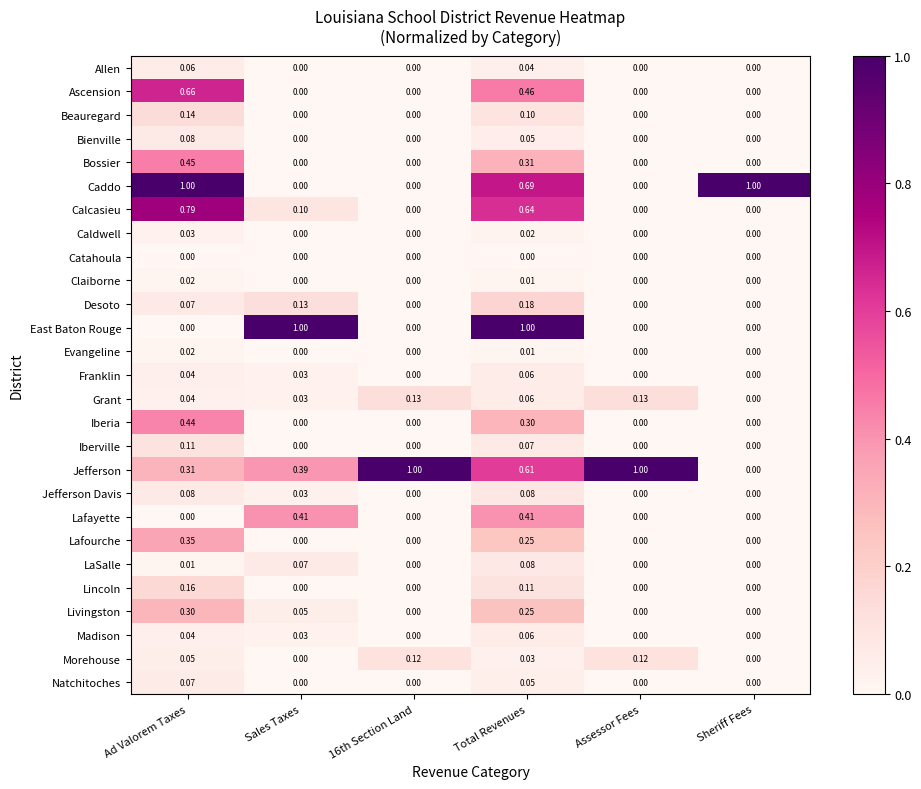

What is the difference between the highest and lowest values at Sales Taxes?

1.0